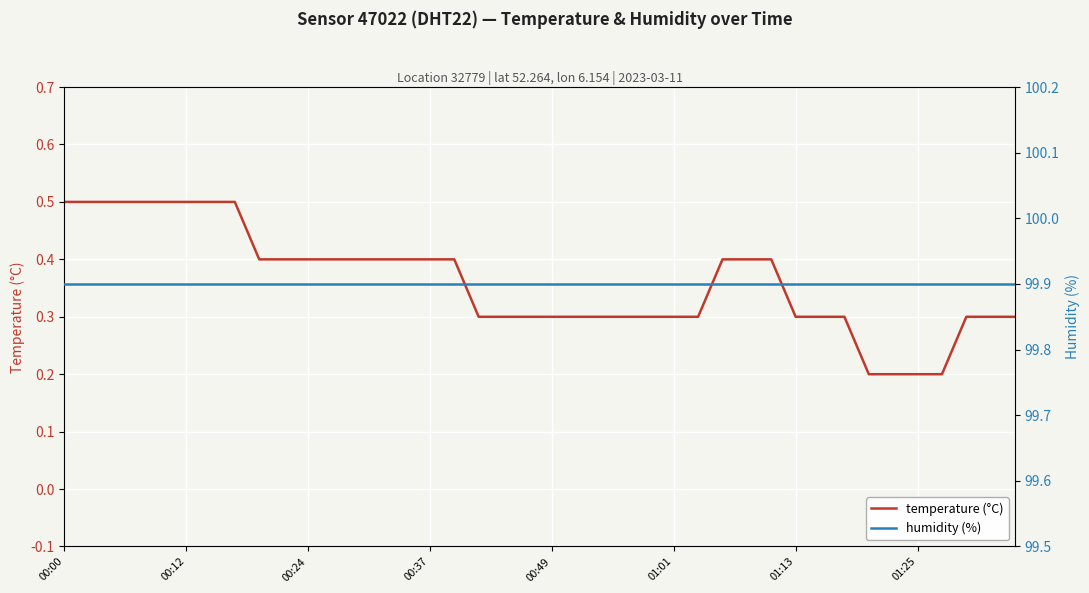

What is the maximum value shown in the chart?

99.9